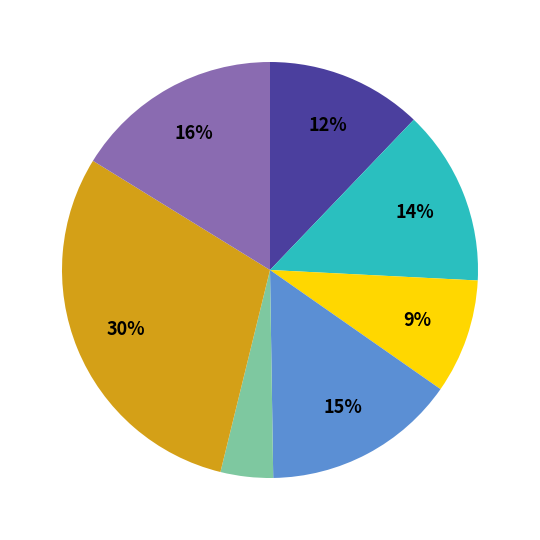

Does any single category account for the majority?

No